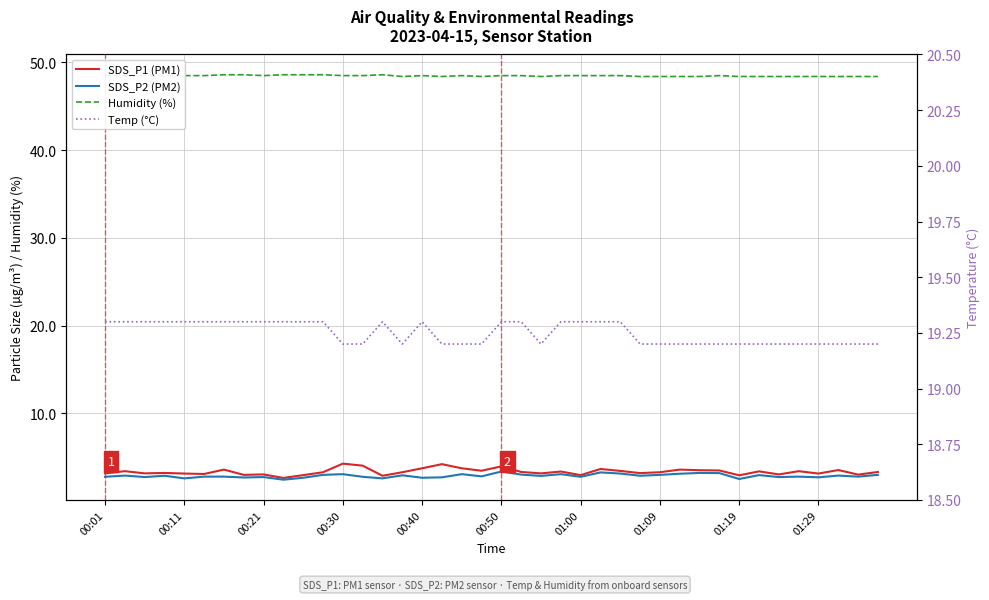

In Temp (°C), how many points are higher than both neighbors (excluding endpoints)?

2